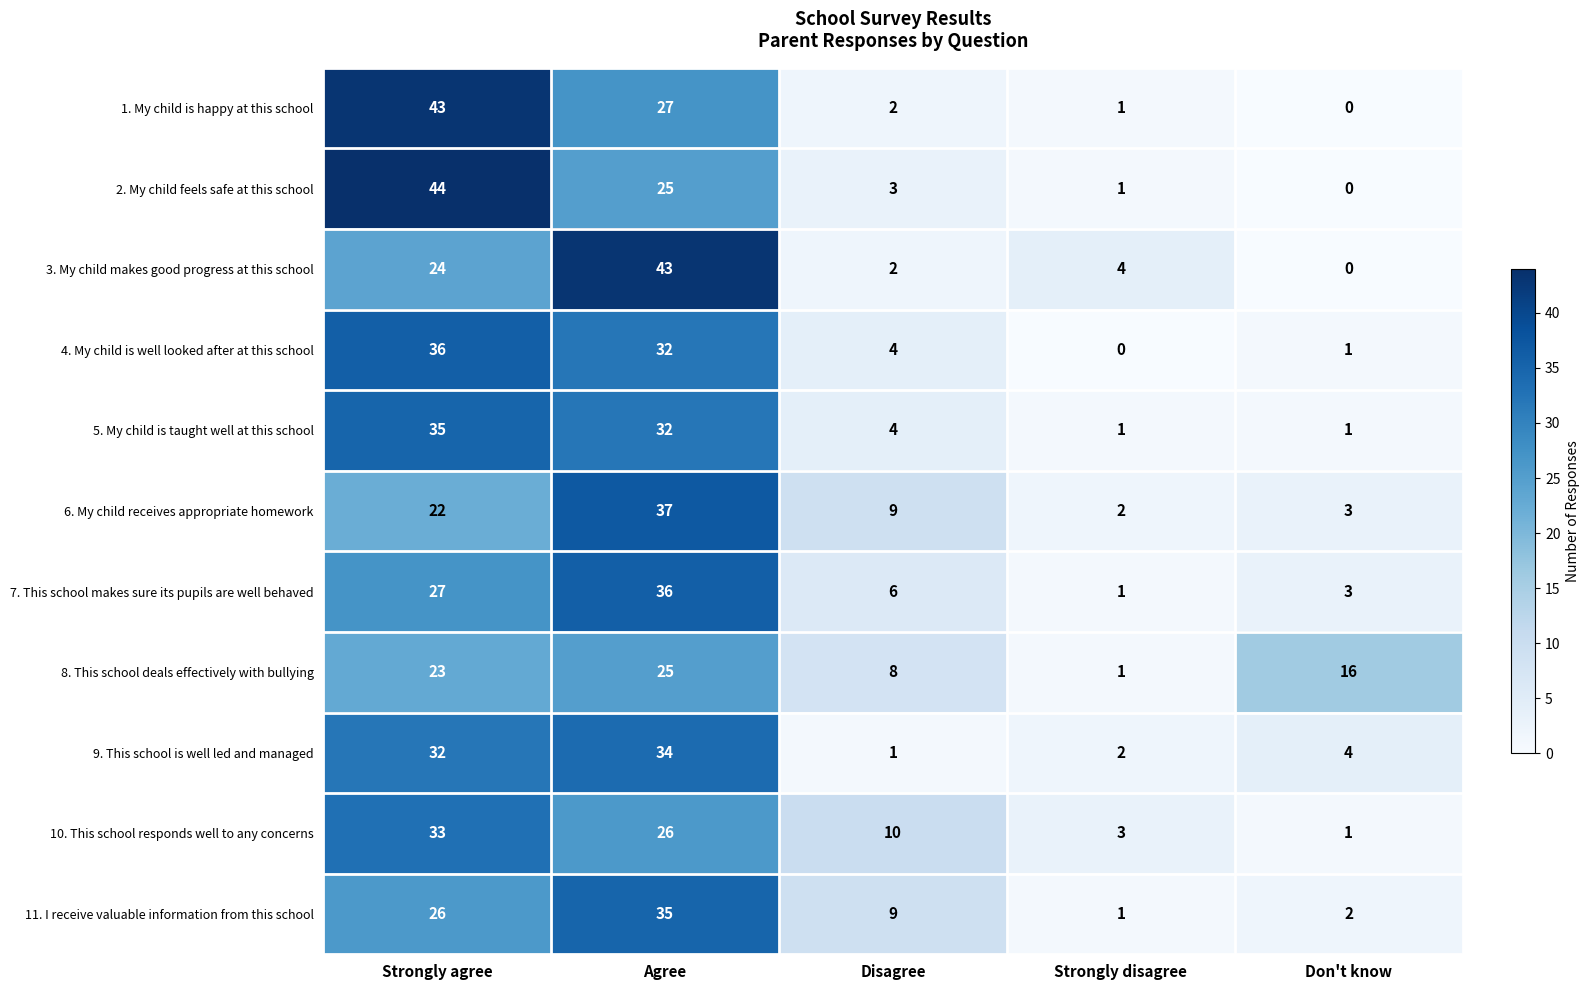

Is it true that 1. My child is happy at this school equals 1 at Strongly disagree?

True